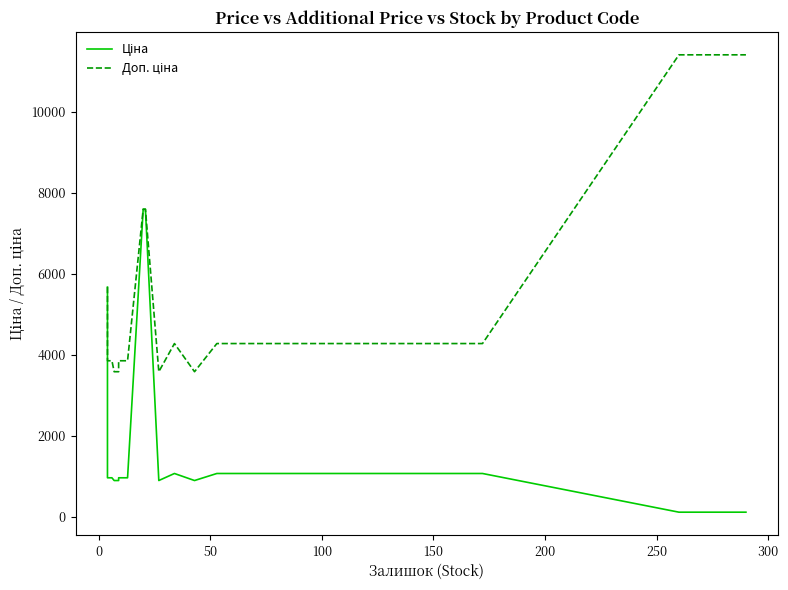

What is the spread (max minus min) of values at 0?

2890.5